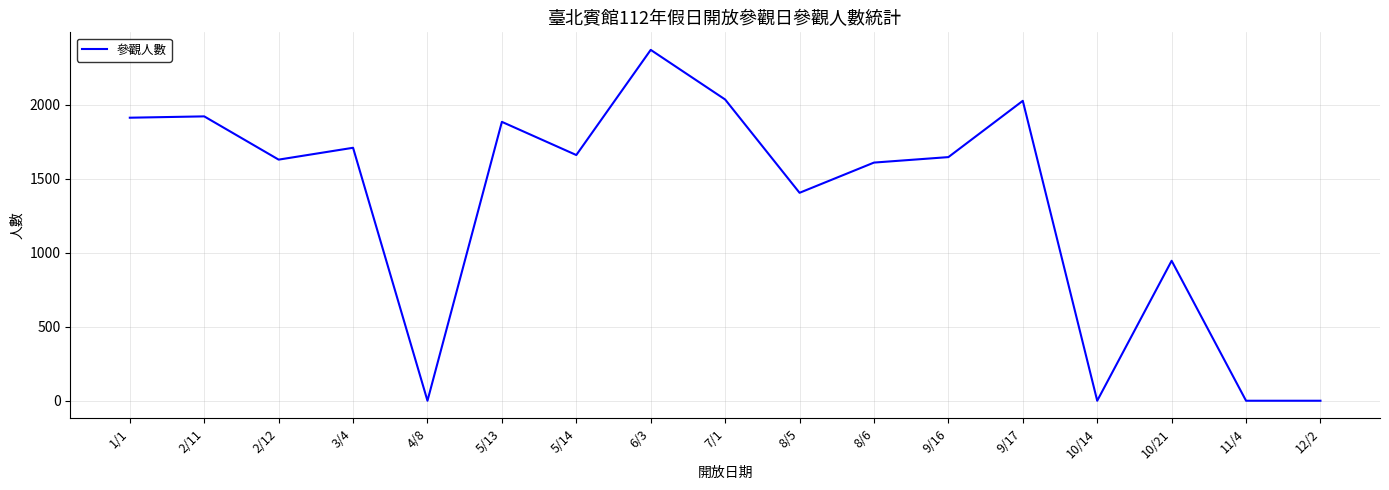

What is the difference between the maximum and minimum values?

2369